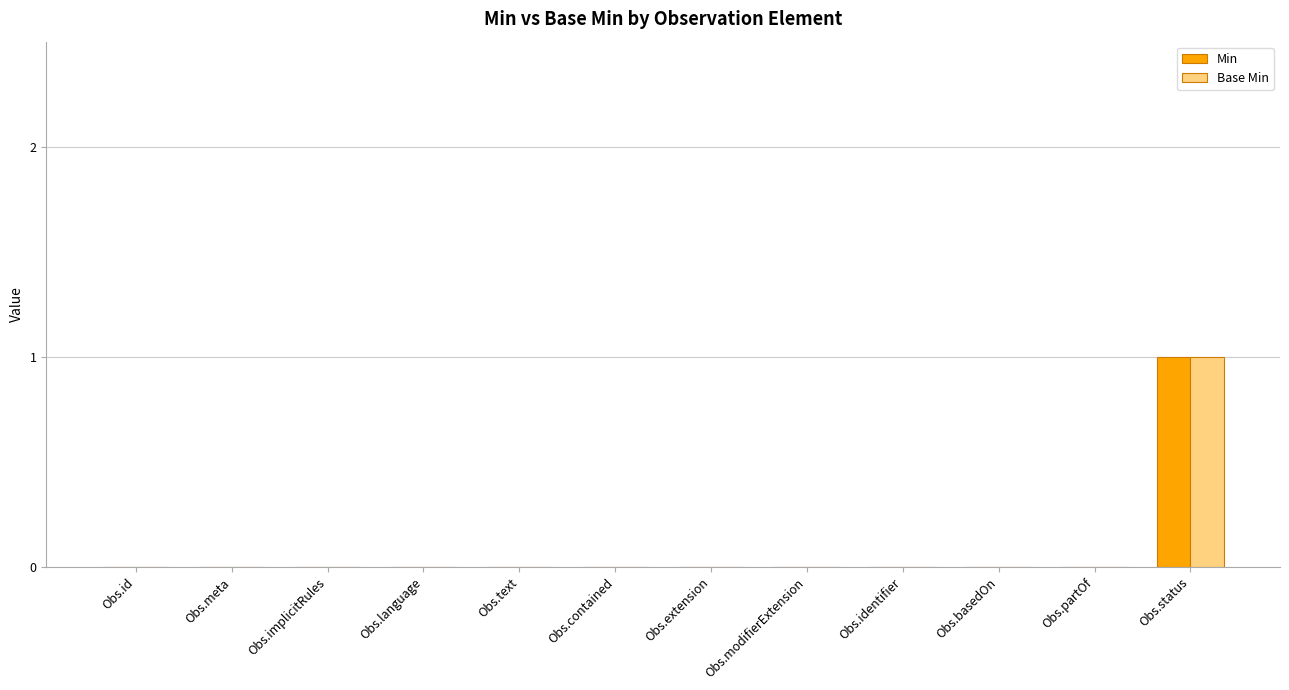

At which label does Min reach its peak?

Obs.status